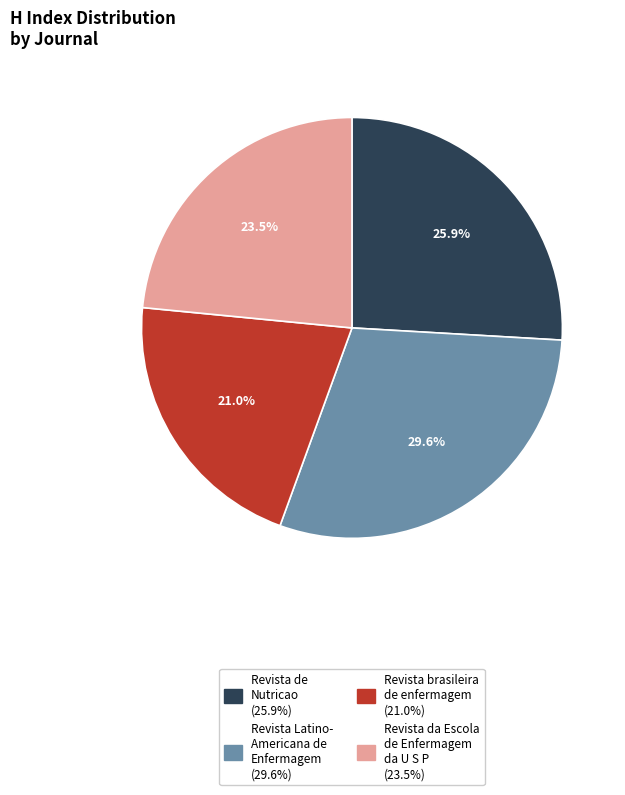

Is there a majority slice in this chart?

No